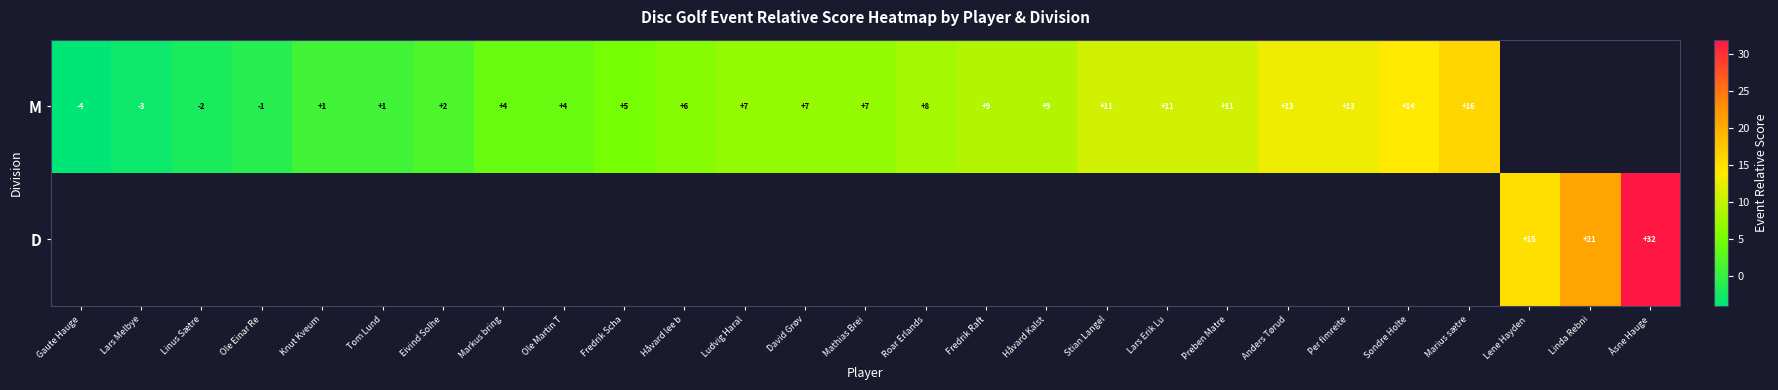

What is the maximum value shown in the chart?

32.0